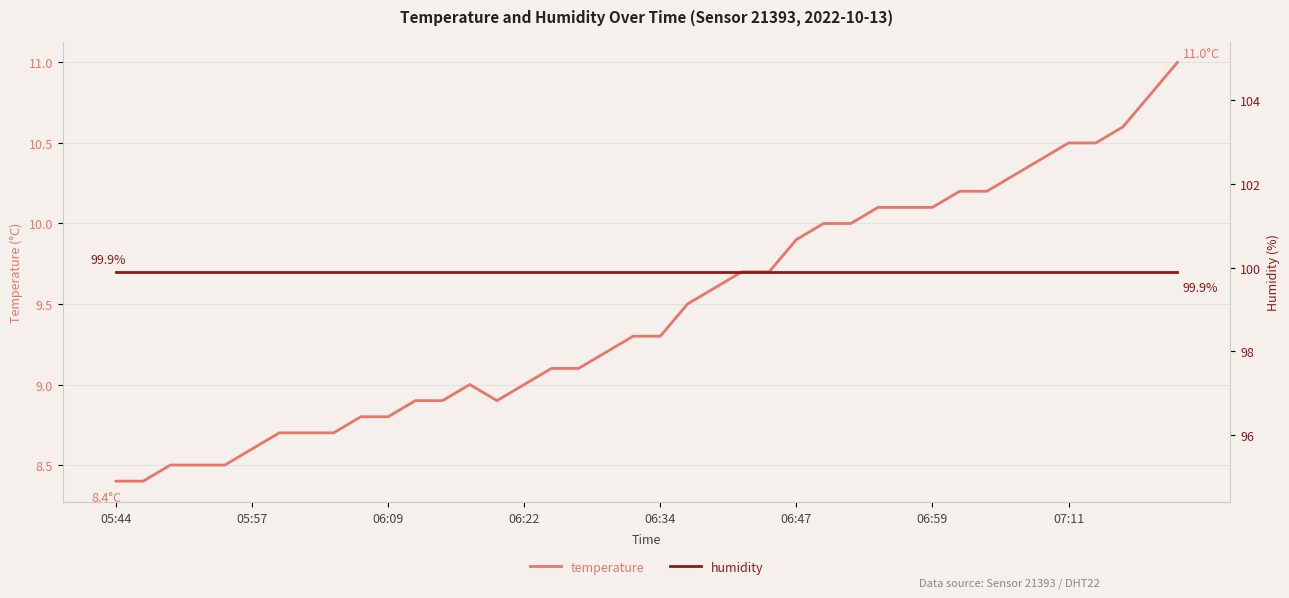

Reading left to right, extract all data points from this chart.

temperature: 8.4	8.4	8.5	8.5	8.5	8.6	8.7	8.7	8.7	8.8	8.8	8.9	8.9	9.0	8.9	9.0	9.1	9.1	9.2	9.3	9.3	9.5	9.6	9.7	9.7	9.9	10.0	10.0	10.1	10.1	10.1	10.2	10.2	10.3	10.4	10.5	10.5	10.6	10.8	11.0
humidity: 99.9	99.9	99.9	99.9	99.9	99.9	99.9	99.9	99.9	99.9	99.9	99.9	99.9	99.9	99.9	99.9	99.9	99.9	99.9	99.9	99.9	99.9	99.9	99.9	99.9	99.9	99.9	99.9	99.9	99.9	99.9	99.9	99.9	99.9	99.9	99.9	99.9	99.9	99.9	99.9